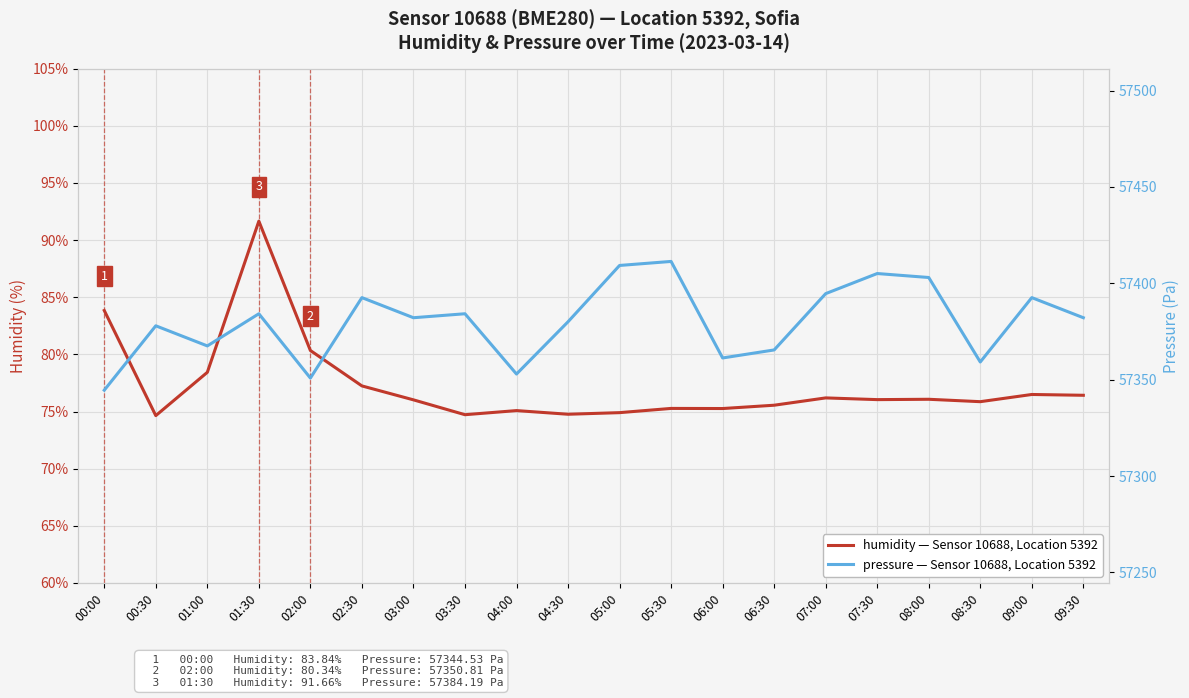

The value of pressure at 07:30 is 16184.4. True or false?

False